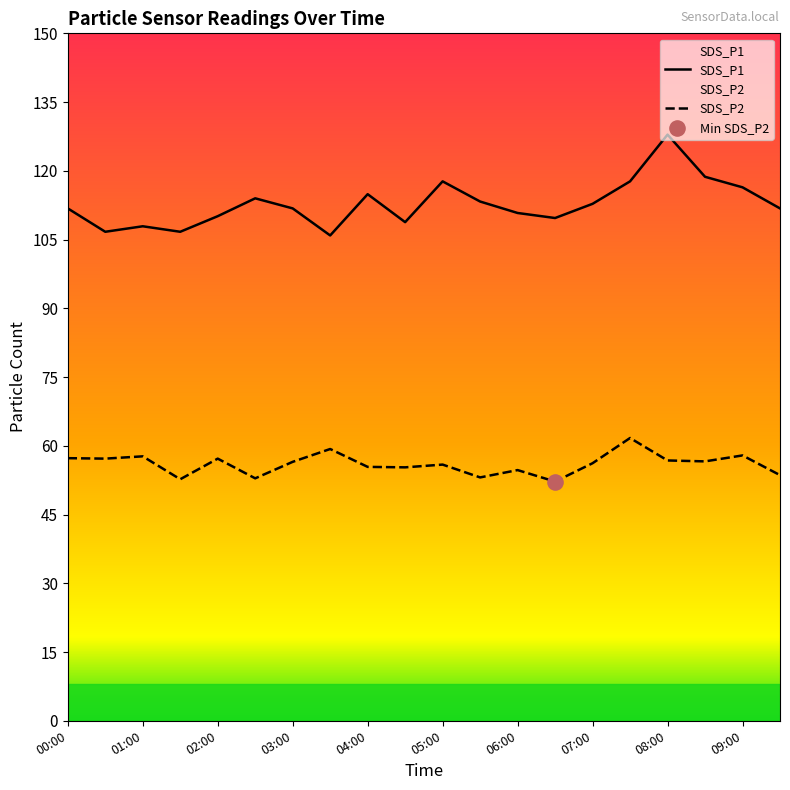

Which series has the largest total across all categories?

SDS_P1